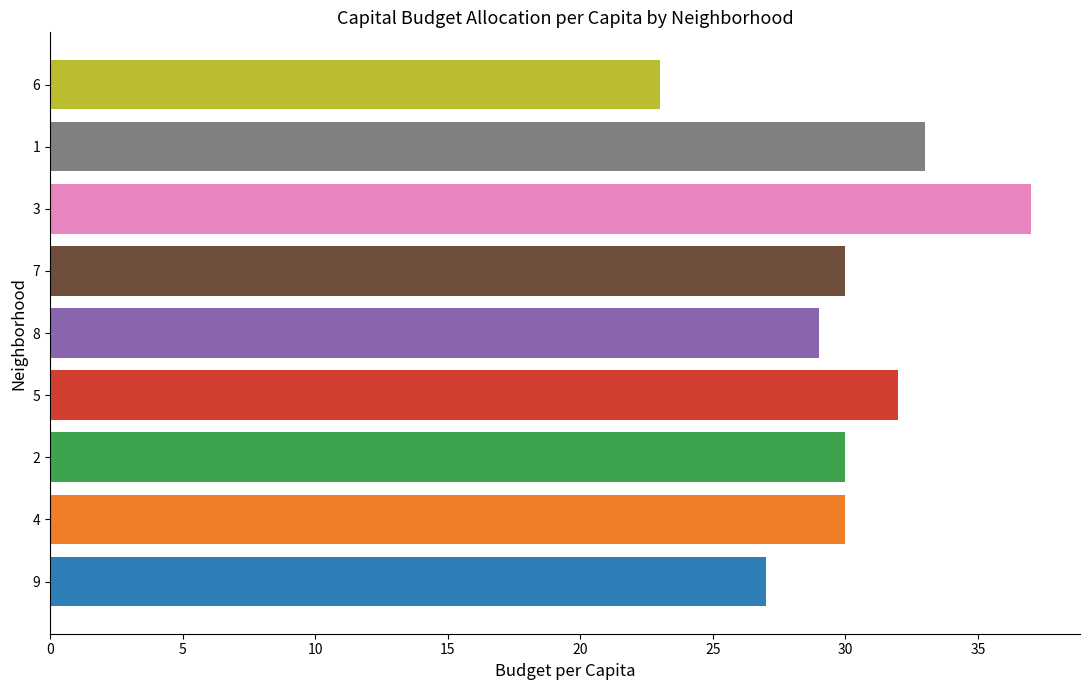

What is the change in value from 7 to 6?

-7